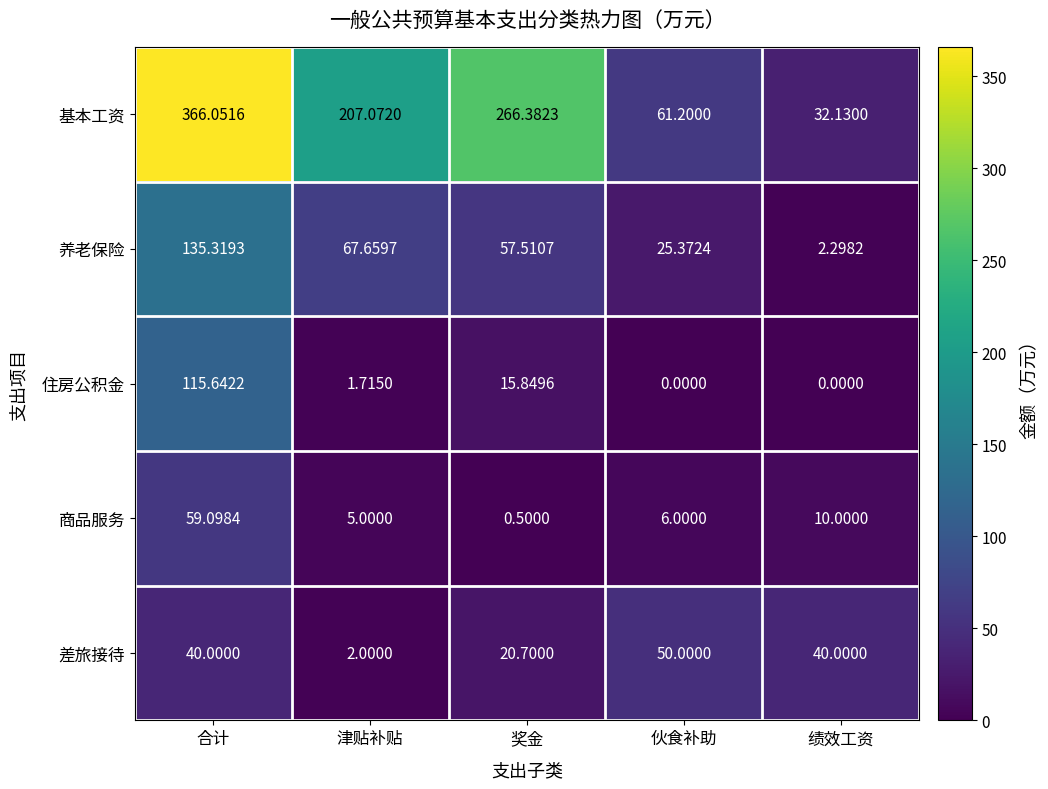

Which series has the widest spread of values?

基本工资